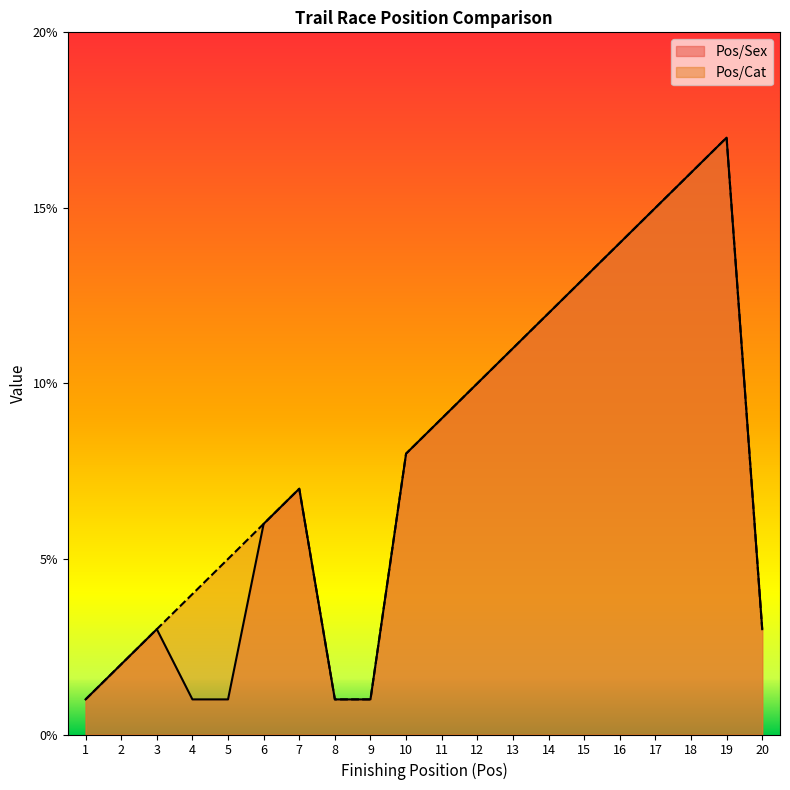

At which category is the sum across all series the highest?

19